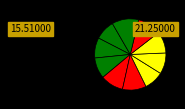

Which category has the biggest portion of the pie?

Karabová Eliška